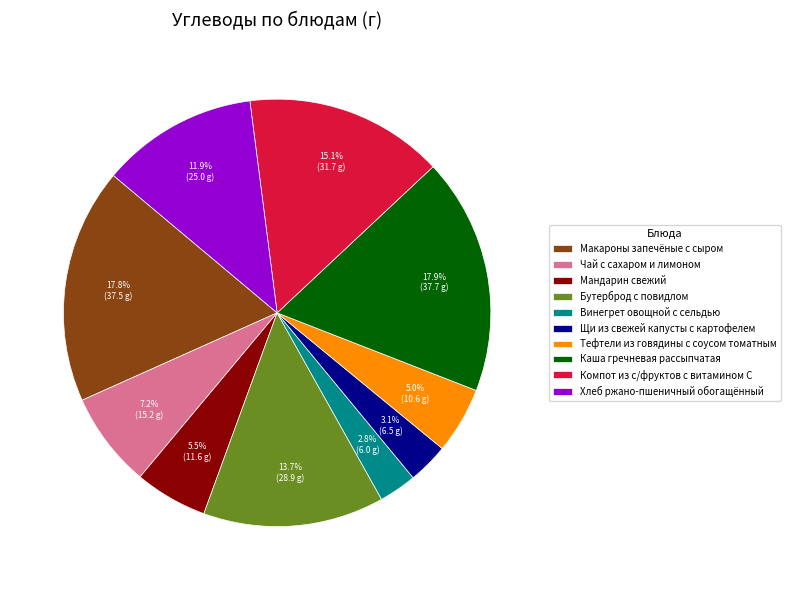

How many slices are in this pie chart?

10